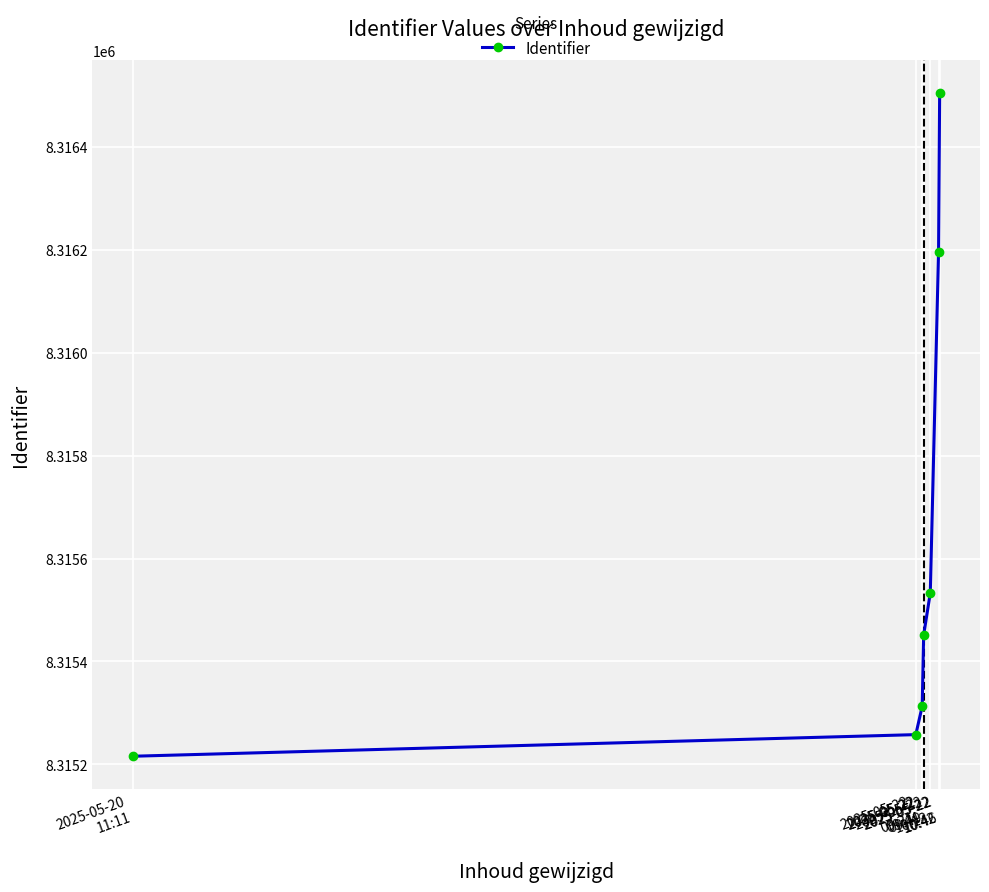

Which has a higher value, 2025-05-20
11:11 or 2025-05-22
10:42?

2025-05-22
10:42